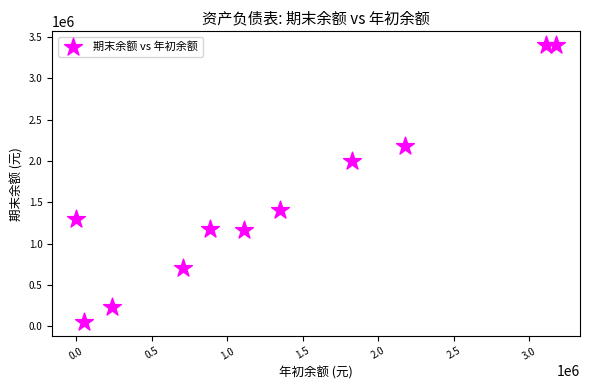

What Y value in the scatter plot is closest to 1724681?

1996268.4